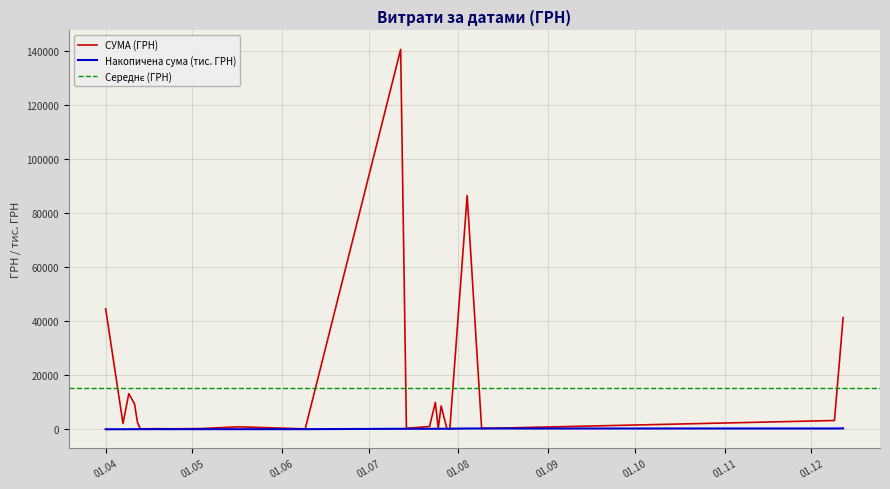

Count the number of categories in the chart.

24